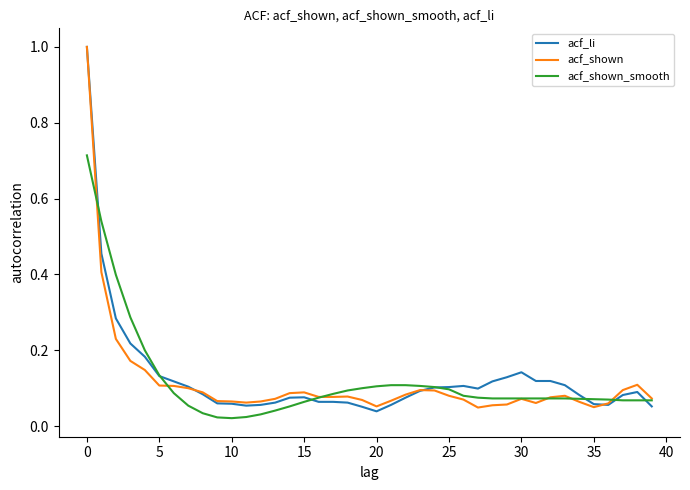

What is the greatest value displayed?

1.0